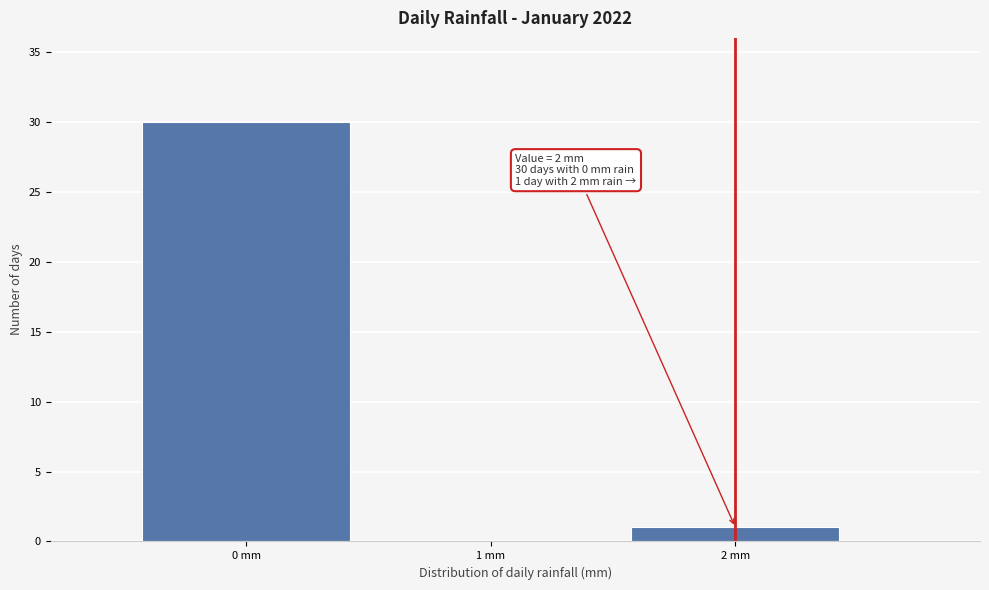

Which range on the x-axis has the tallest bar?

-0.5 to 0.5